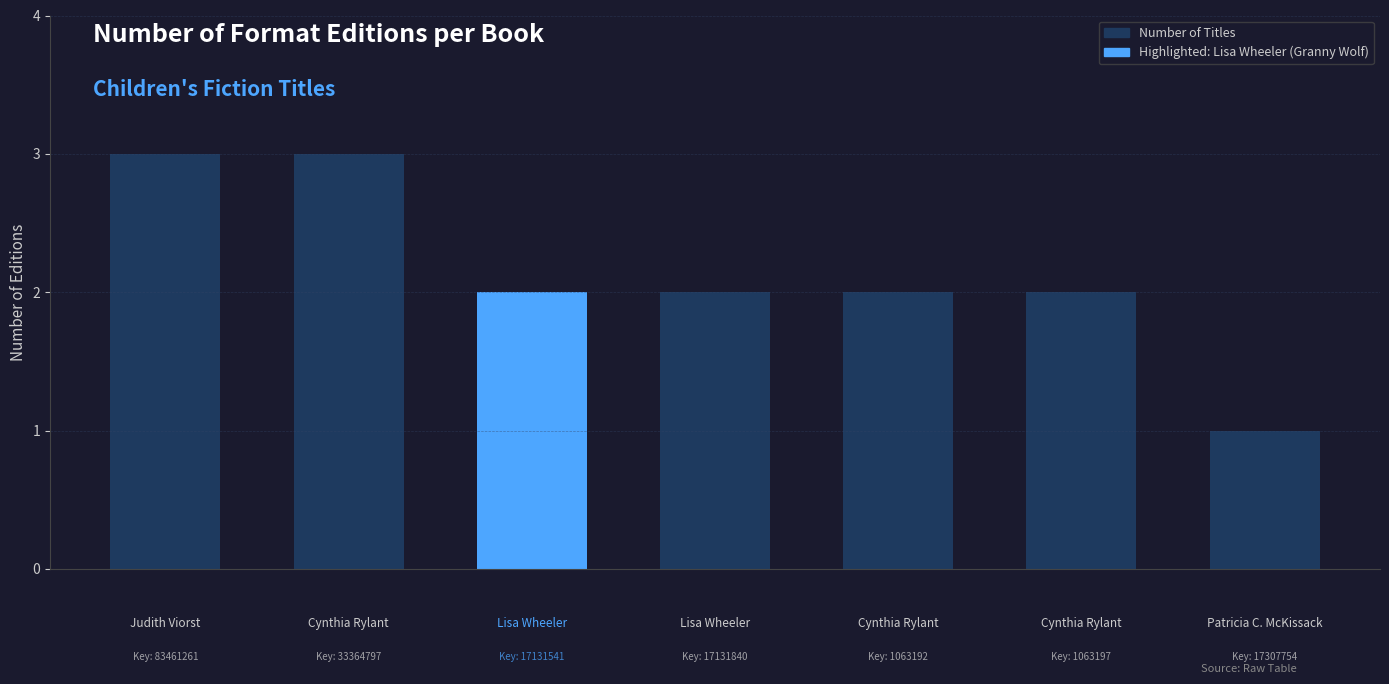

What is the sum of all values?

15